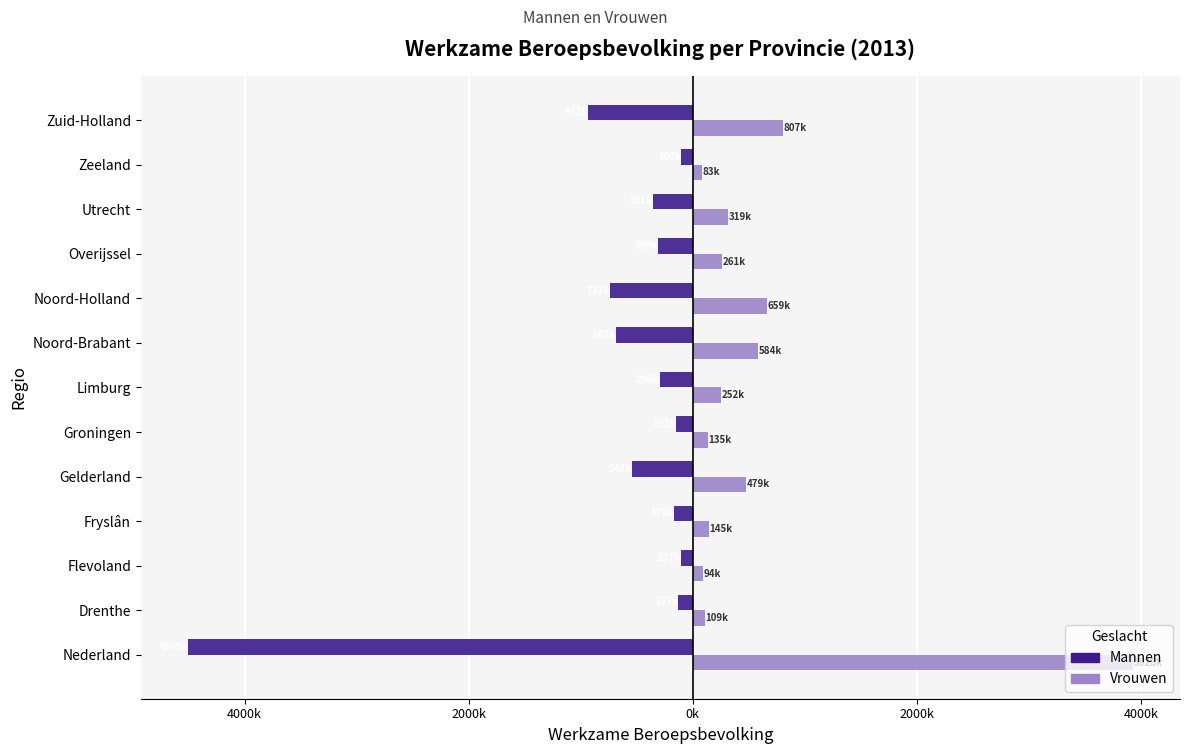

What are all the series names shown in the legend?

Mannen, Vrouwen